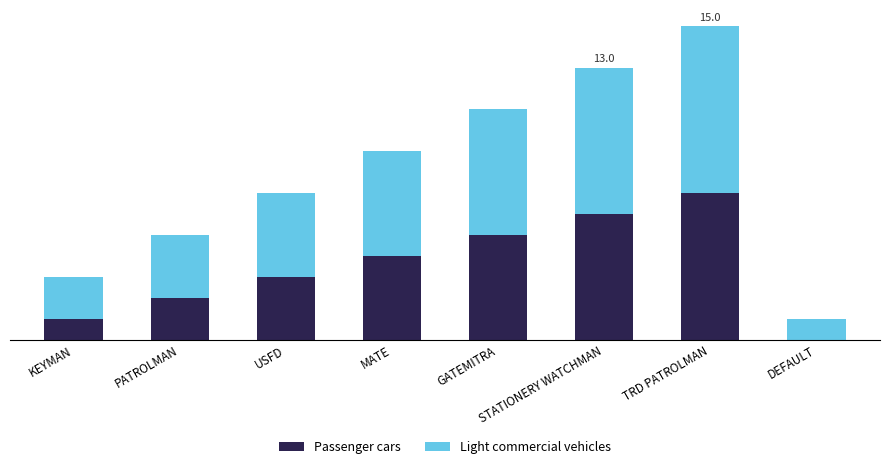

Are the bars grouped side by side (vs. stacked)?

No